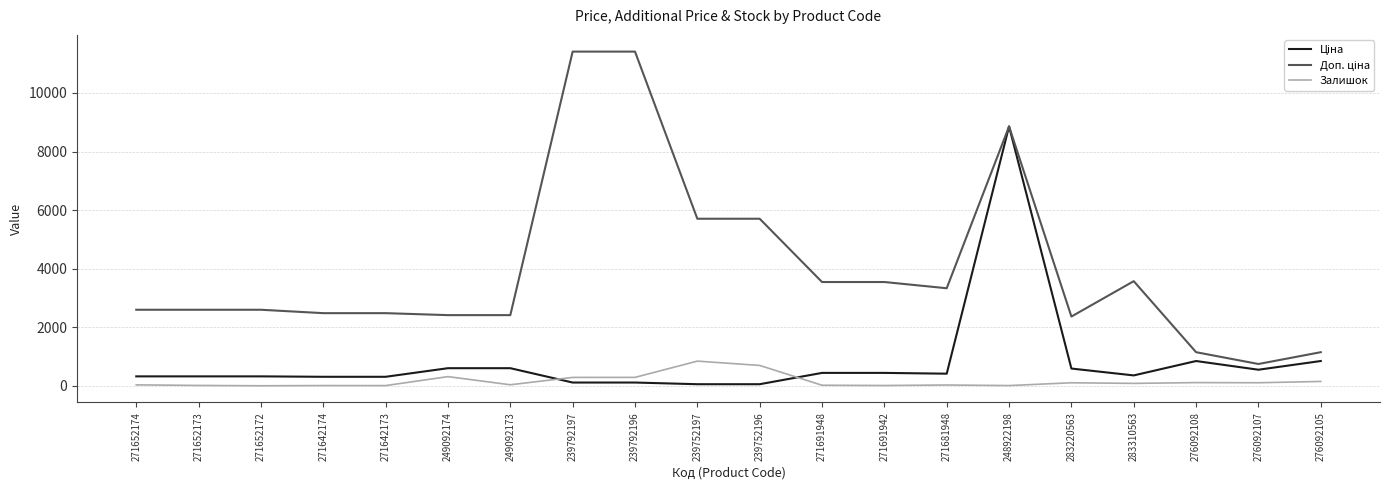

Is it true that Залишок equals 107.0 at 276092107?

True